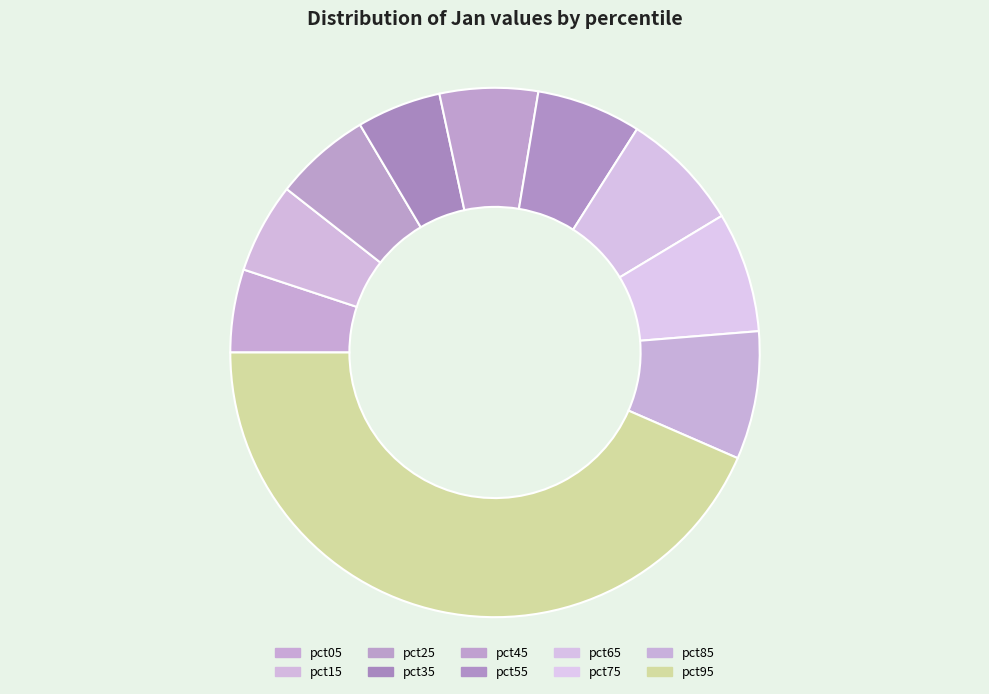

Do pct45 and pct15 together represent more than half of the pie?

No